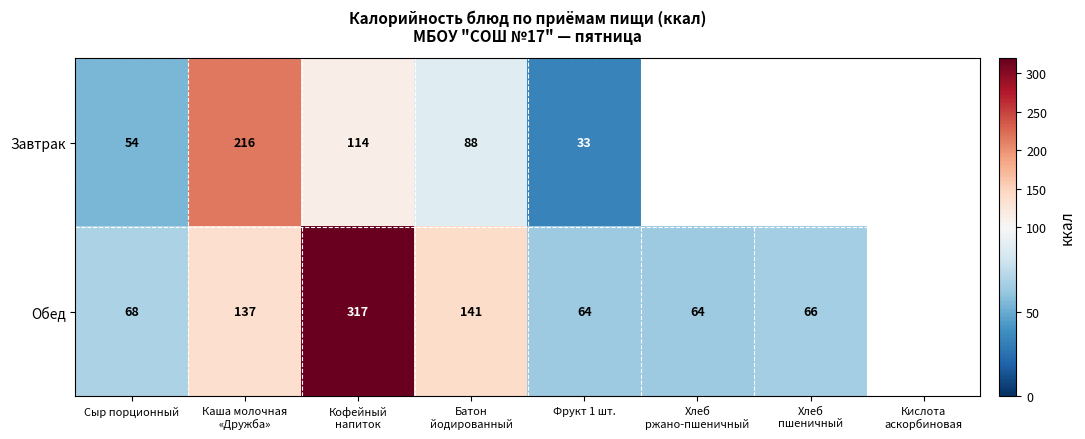

The value of Завтрак at Сыр порционный is 54. True or false?

True